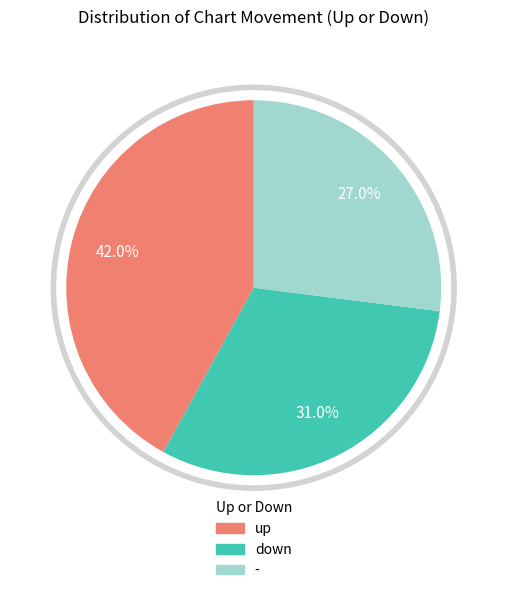

What is the ratio of the value at down to the value at up?

0.7